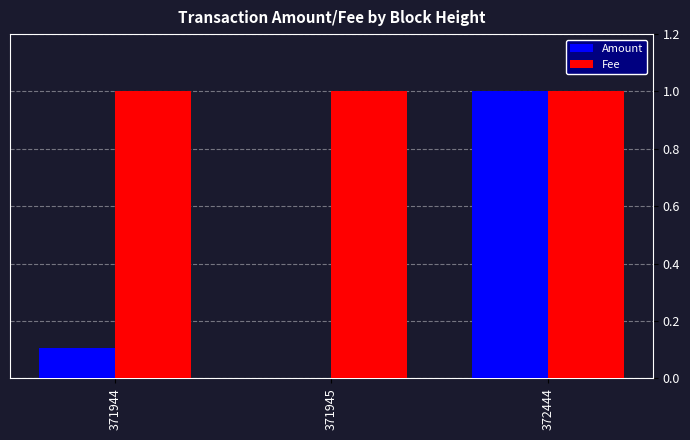

Count the Amount values in the range 0 to 1.

3